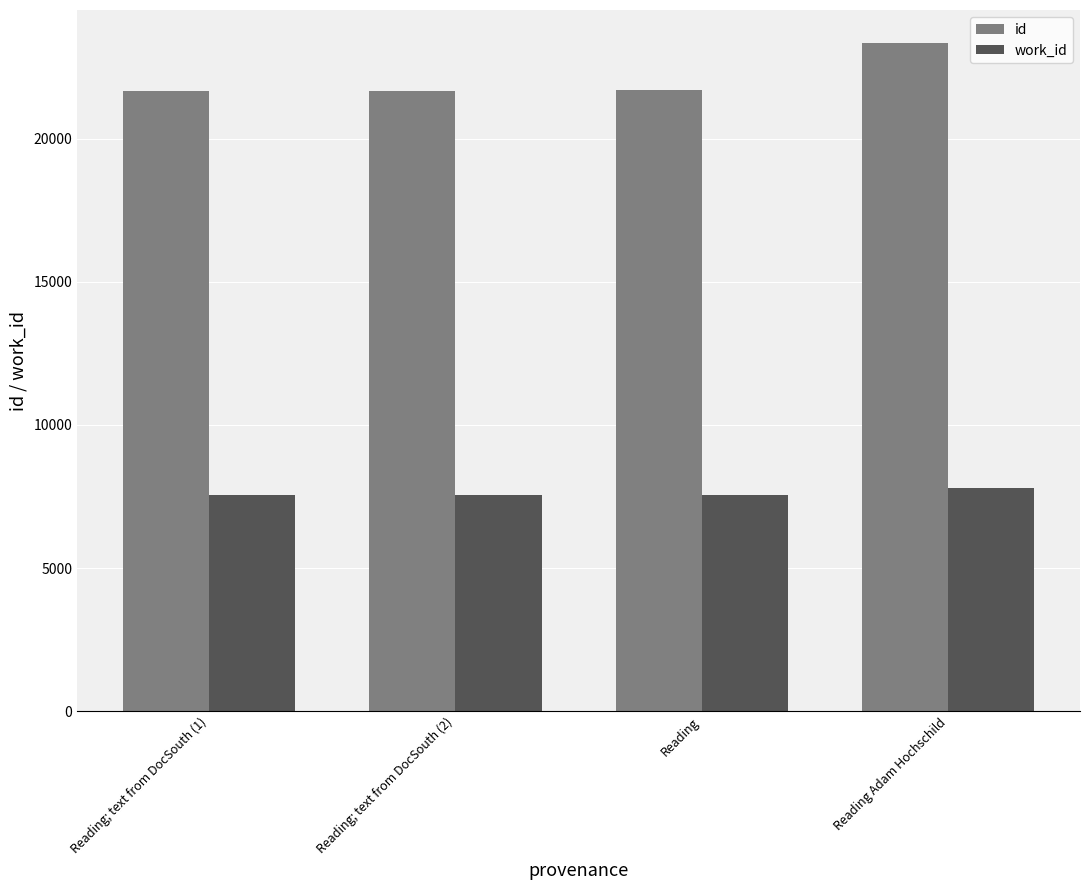

How many bars are there in total?

8